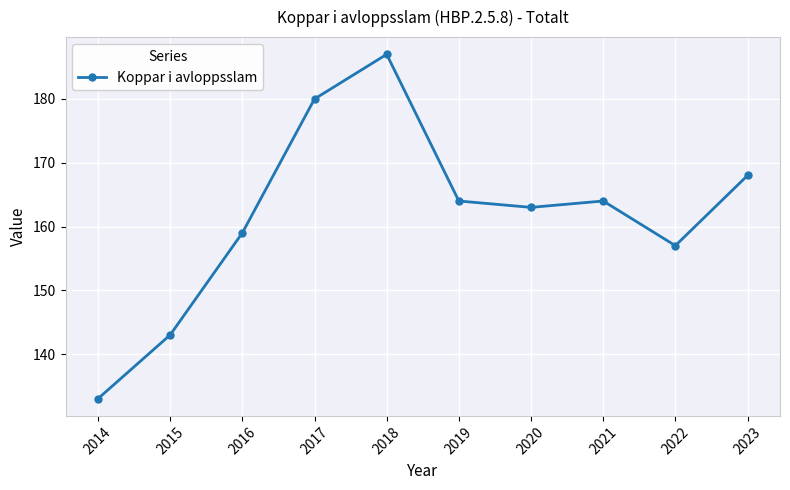

How many interior local peaks (higher than both neighbors) does the data have?

2